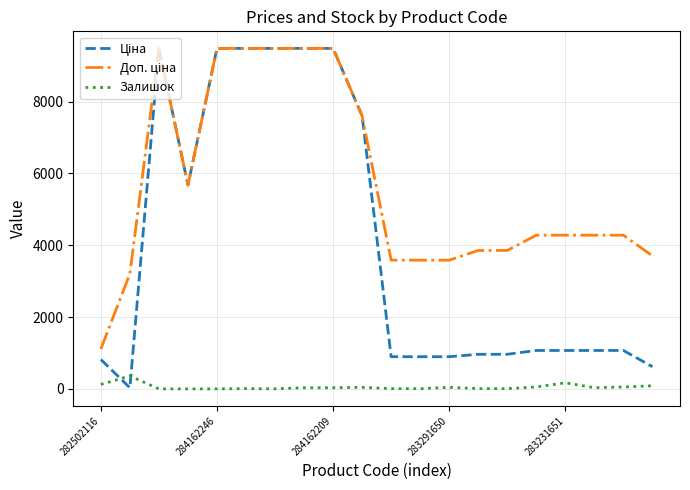

What is the greatest value displayed?

9480.1